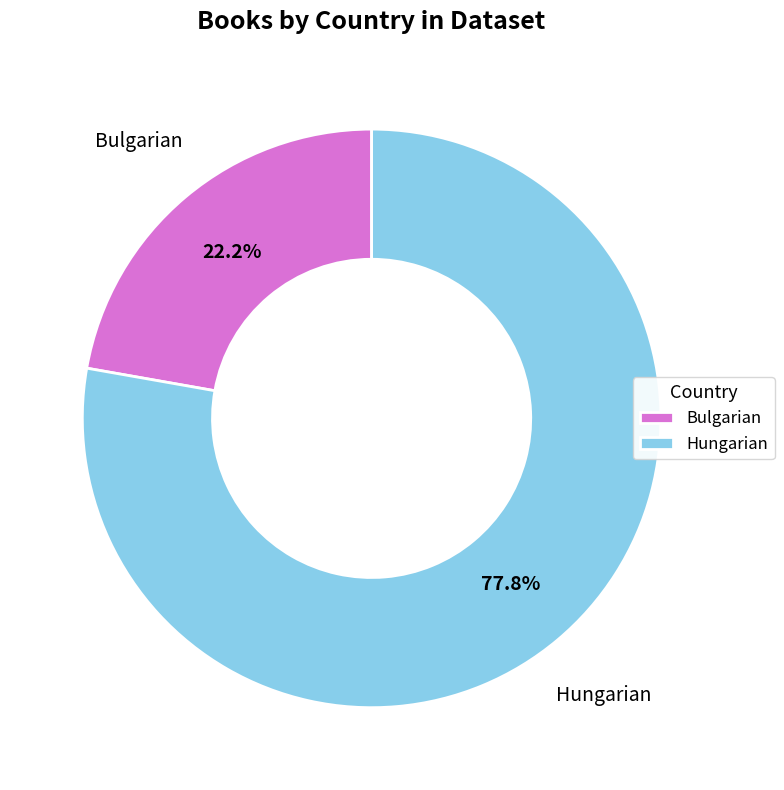

How many slices are in this pie chart?

2